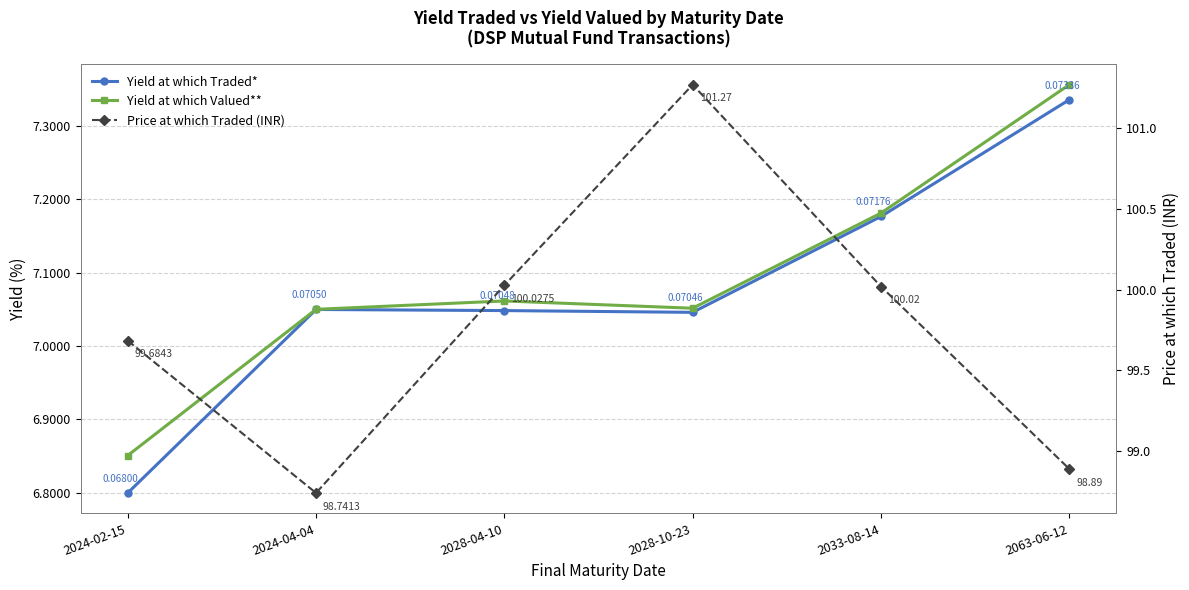

Does the chart have visible grid lines?

Yes